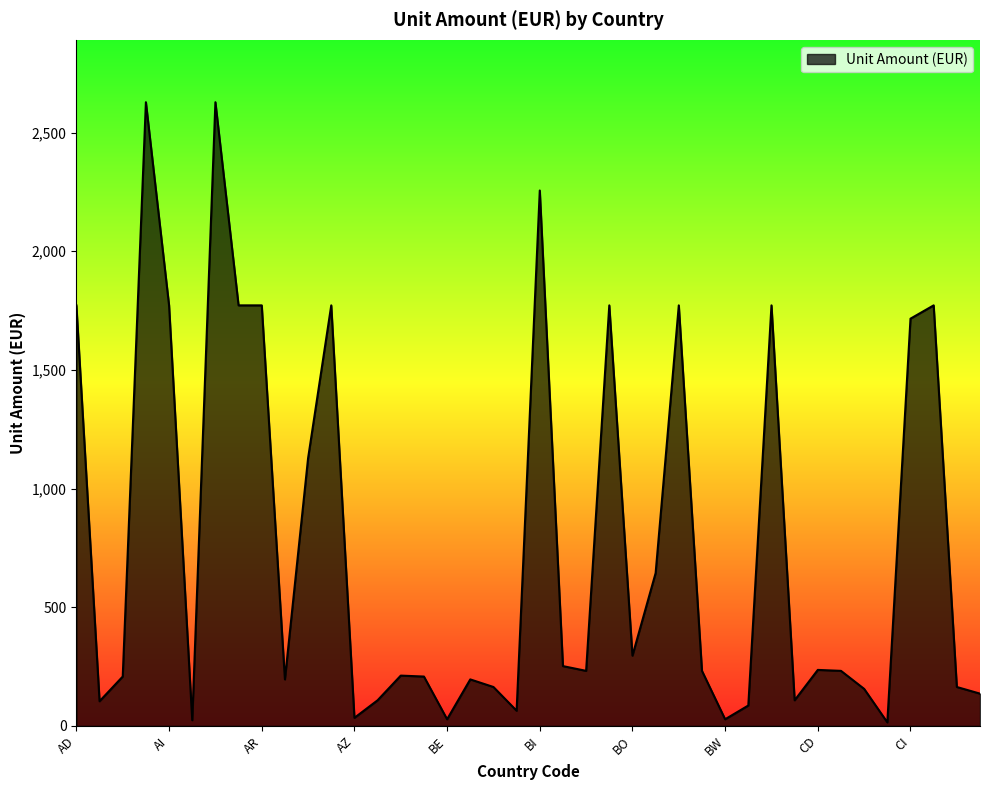

What is the difference between the maximum and minimum values?

2613